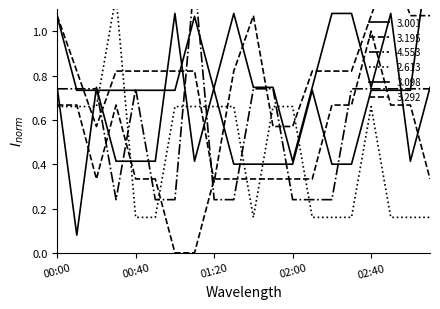

True or false: 3.098 and 2.613 cross at least once.

True